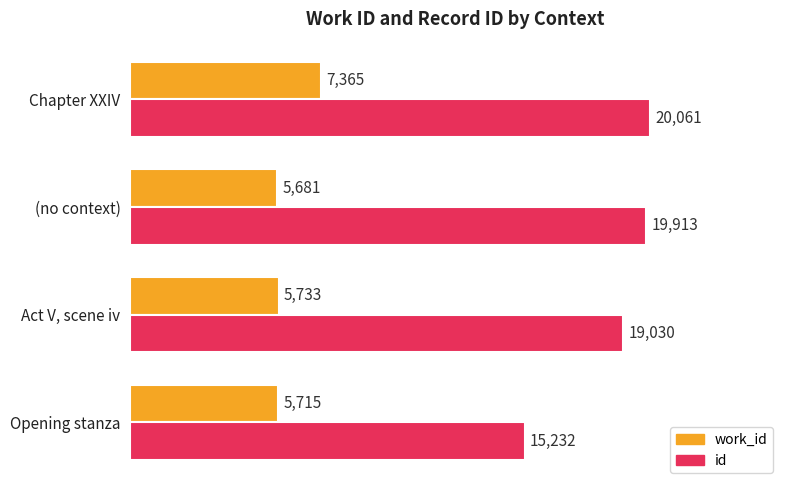

At Chapter XXIV, list the series in order from largest to smallest.

id, work_id